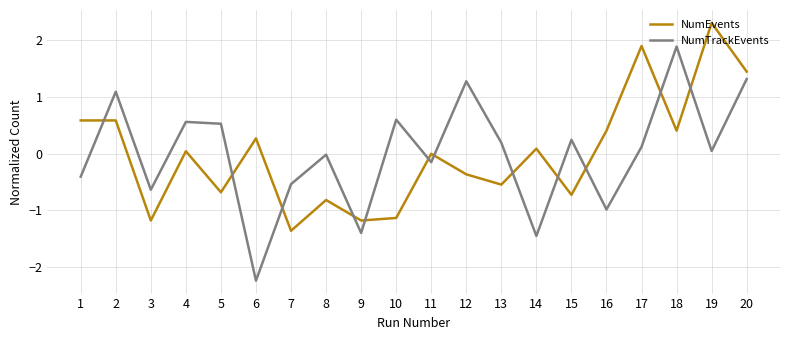

At 16, list the series in order from smallest to largest.

NumTrackEvents, NumEvents